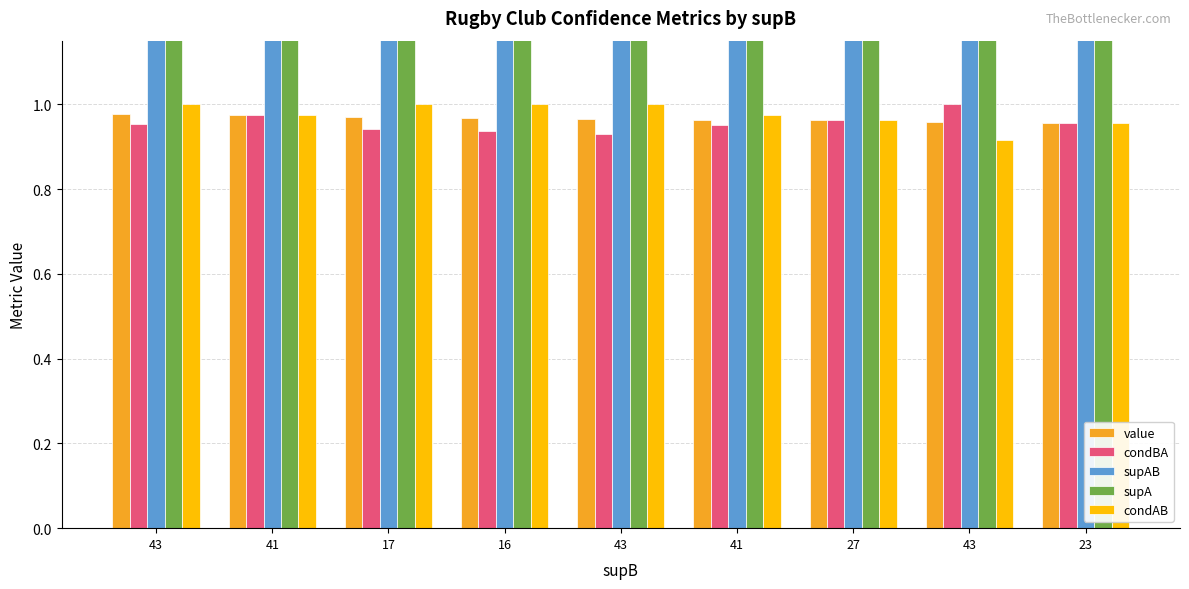

How many data points does each series have?

9